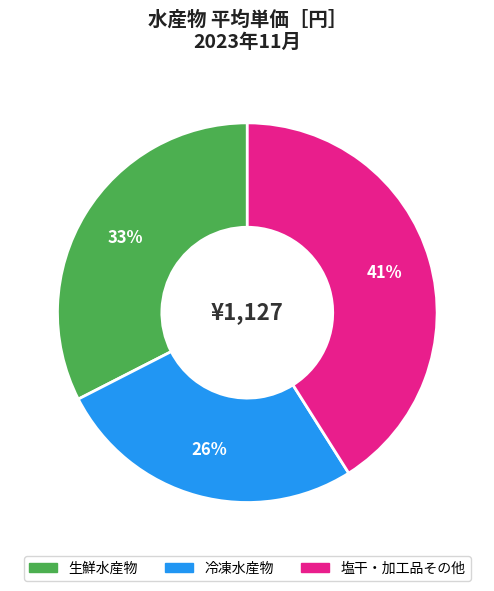

Which category has the biggest portion of the pie?

塩干・加工品その他